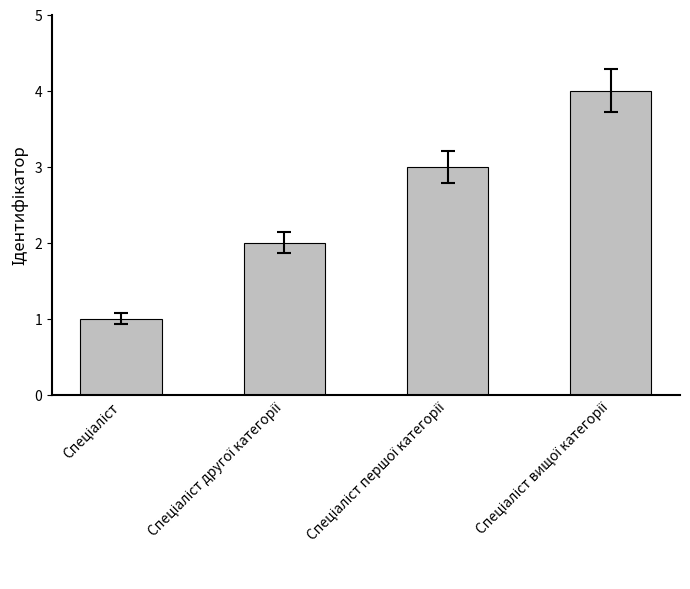

Are the bars horizontal?

No